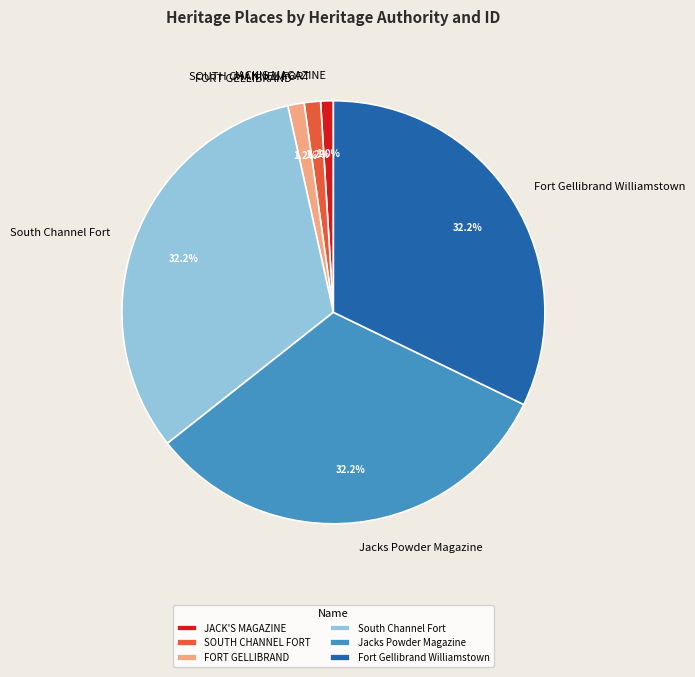

Is Jacks Powder Magazine the majority of the pie?

No